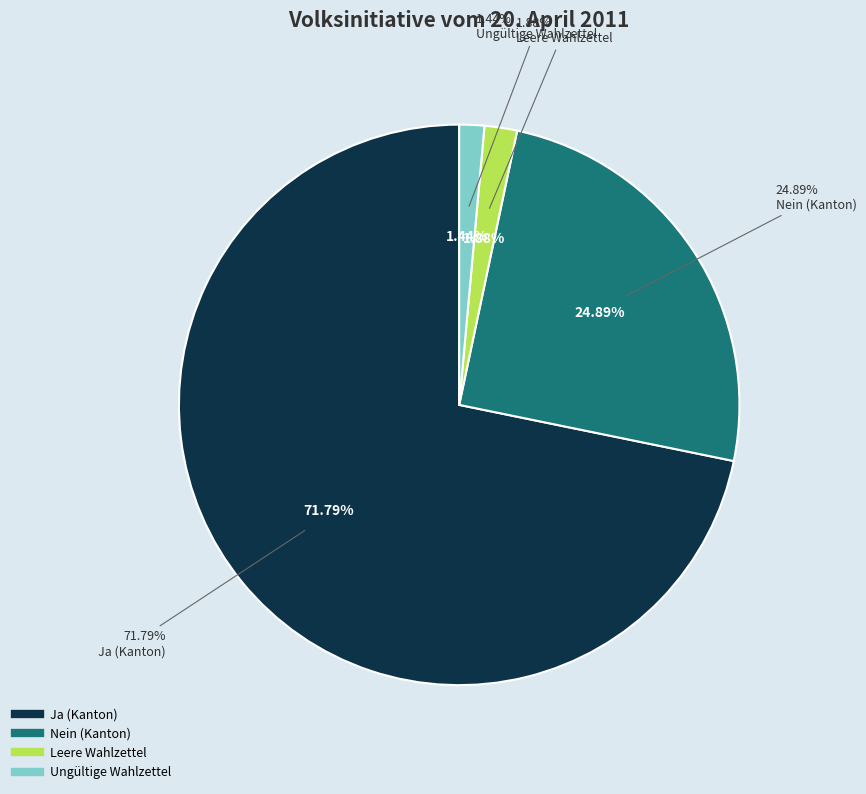

Is Ja (Unterwallis) the majority of the pie?

No